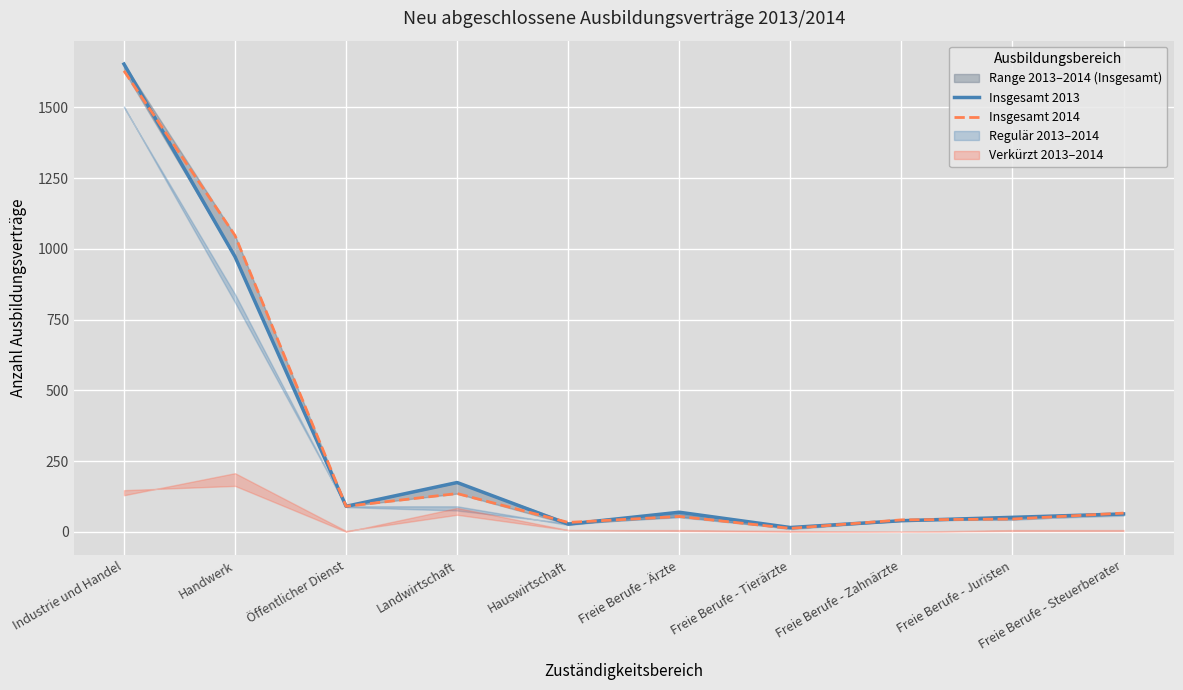

Is it true that Insgesamt 2014 equals 16 at Freie Berufe - Tierärzte?

False